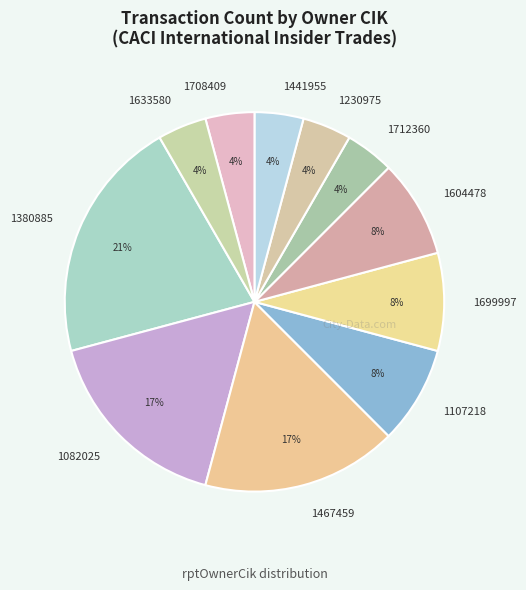

How many segments does this pie chart have?

11